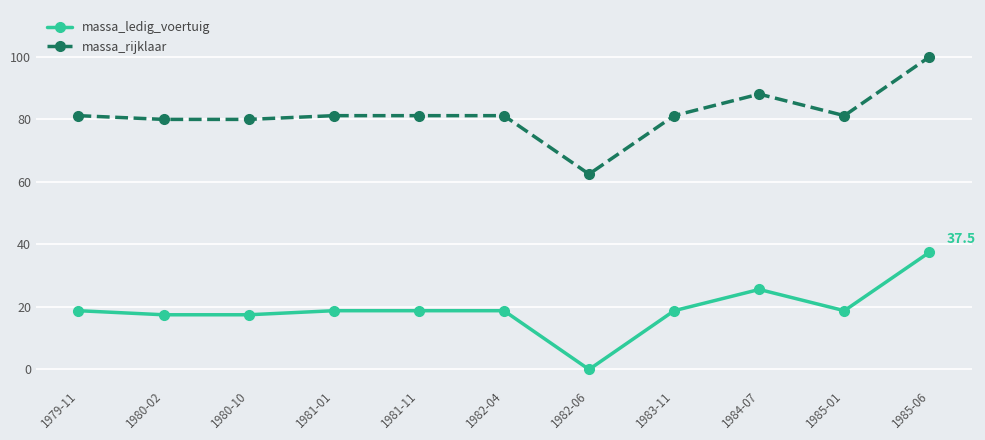

What is the sum of all massa_ledig_voertuig values?

210.9